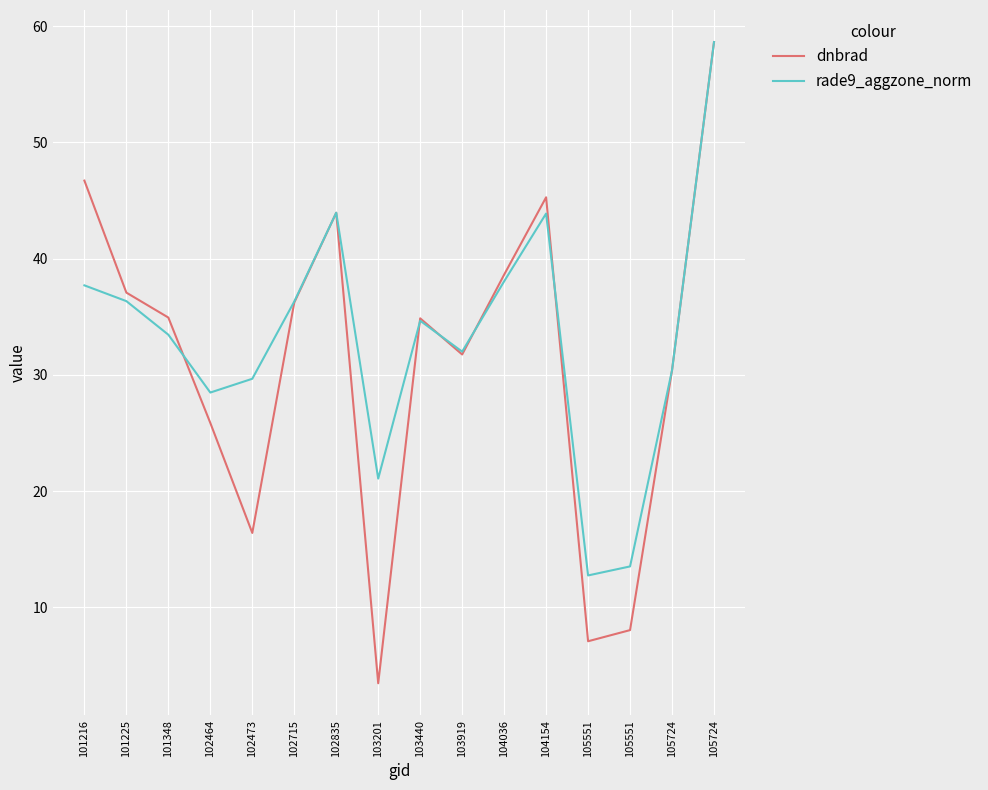

Does the chart have visible grid lines?

Yes